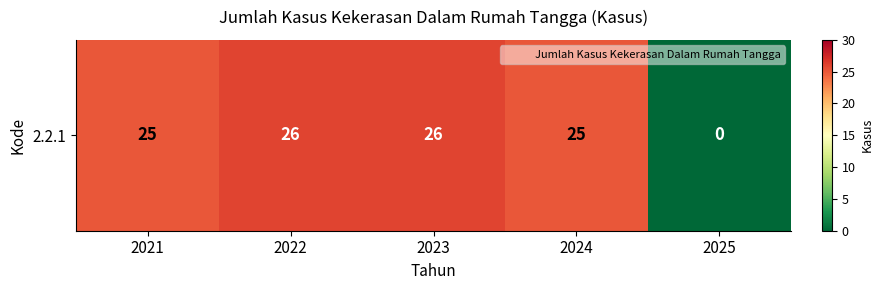

List the labels in order of value, largest first.

2022, 2023, 2021, 2024, 2025